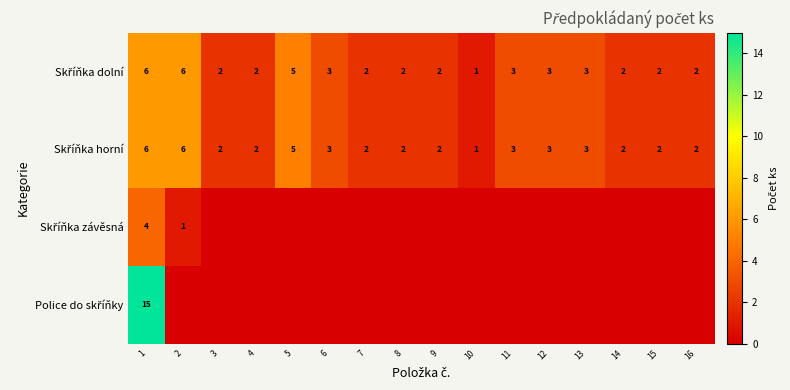

Which label corresponds to the smallest value in the chart?

3